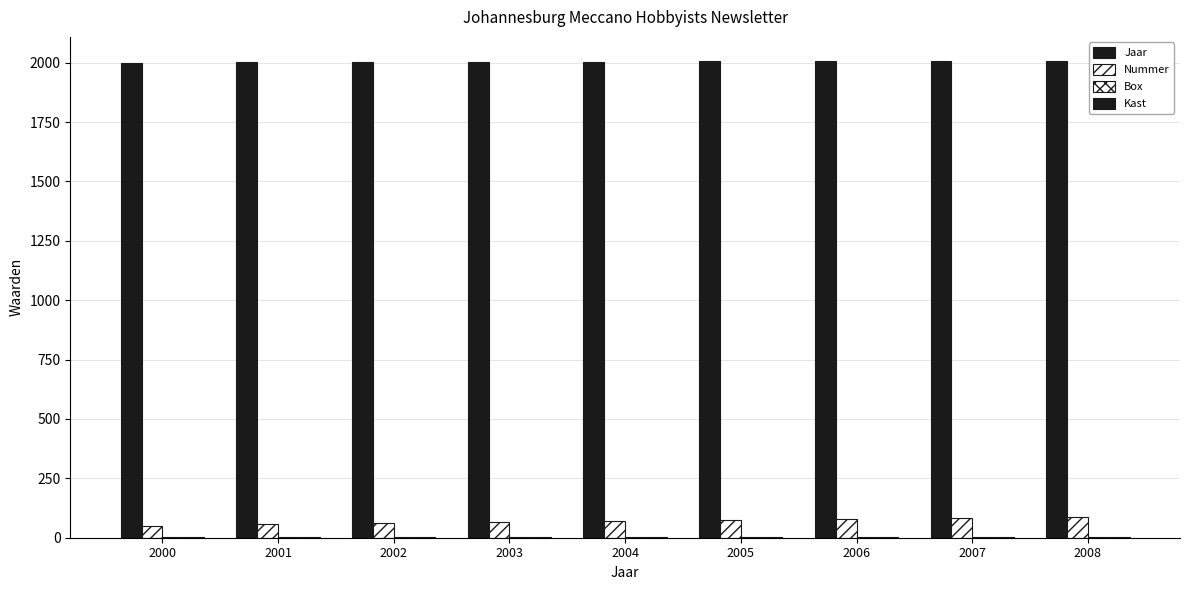

Between 2000 and 2008, which series saw the biggest shift?

Nummer